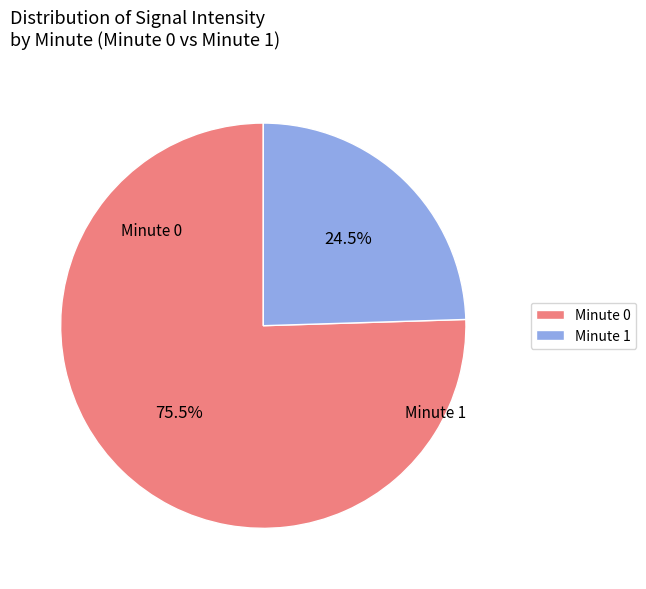

Which slice is the smallest?

Minute 1